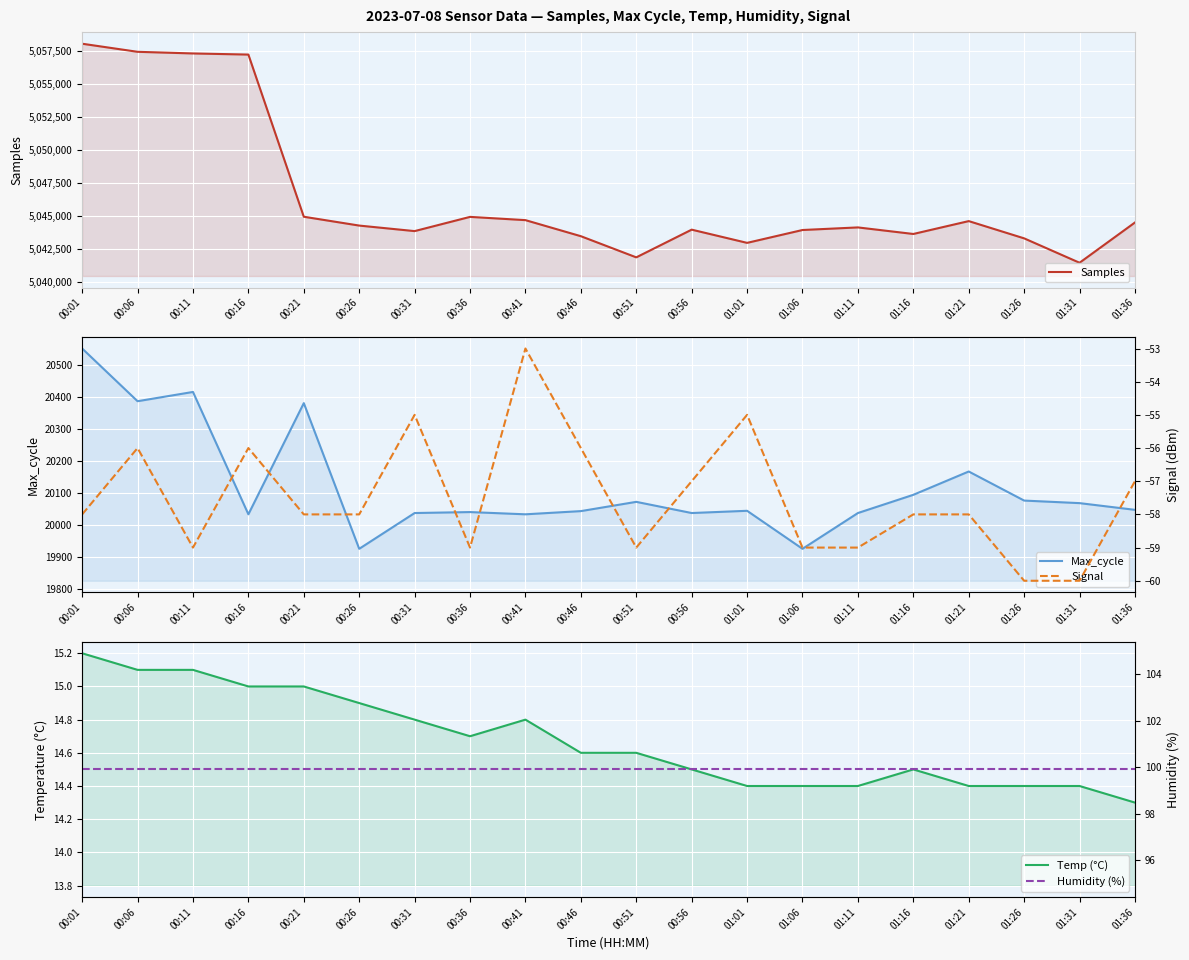

What is the spread (max minus min) of values at 00:16?

5057257.0